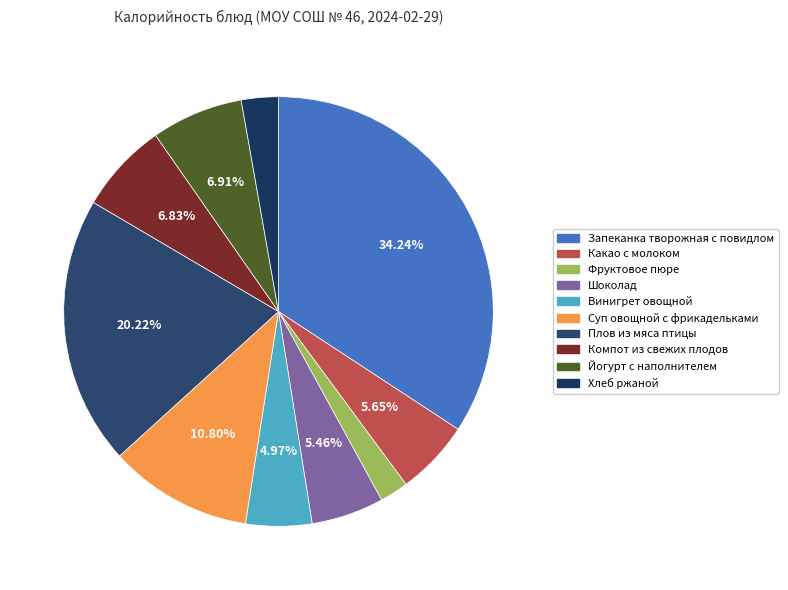

To the nearest percent, what is the difference between the Винигрет овощной and Какао с молоком slice percentages?

1%